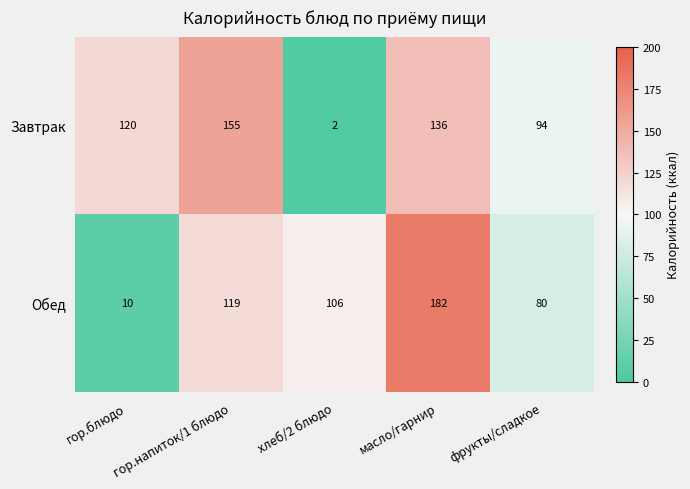

Which category has the highest value across all series?

масло/гарнир